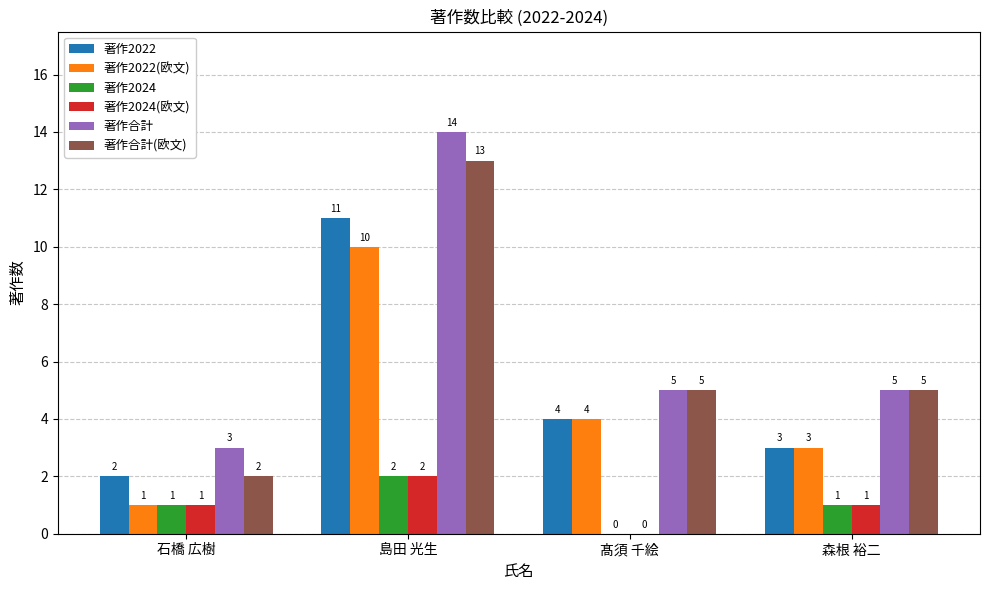

Which series changed the most between 島田 光生 and 森根 裕二?

著作合計